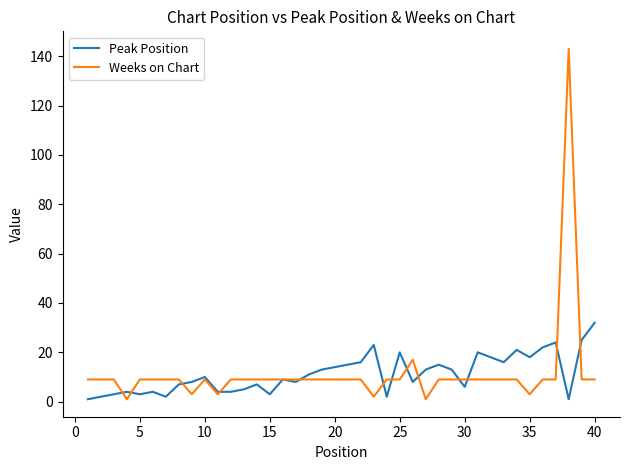

What is the maximum value for Weeks on Chart?

143